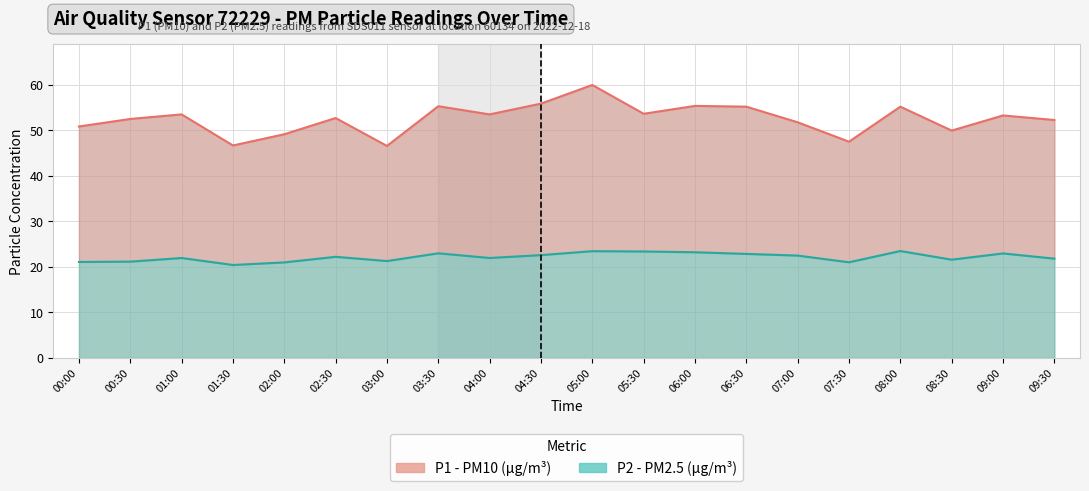

How many data points does each series have?

20